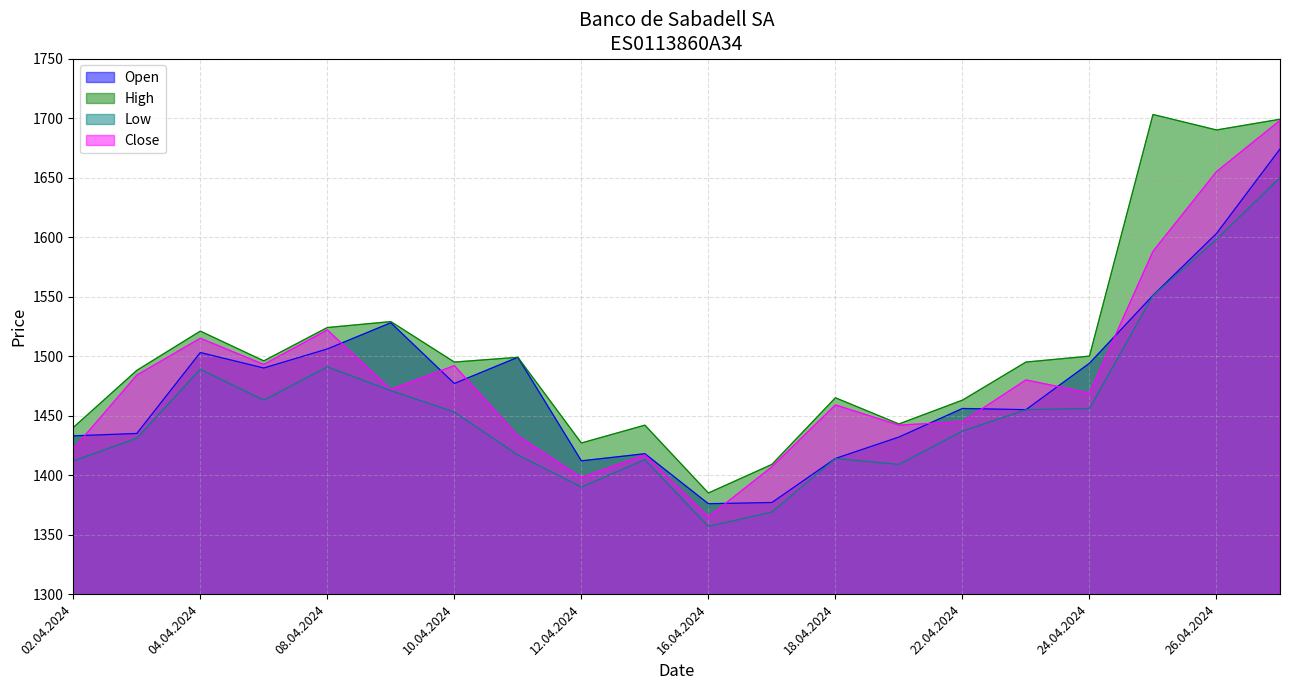

At 16.04.2024, list the series in order from largest to smallest.

High, Open, Close, Low